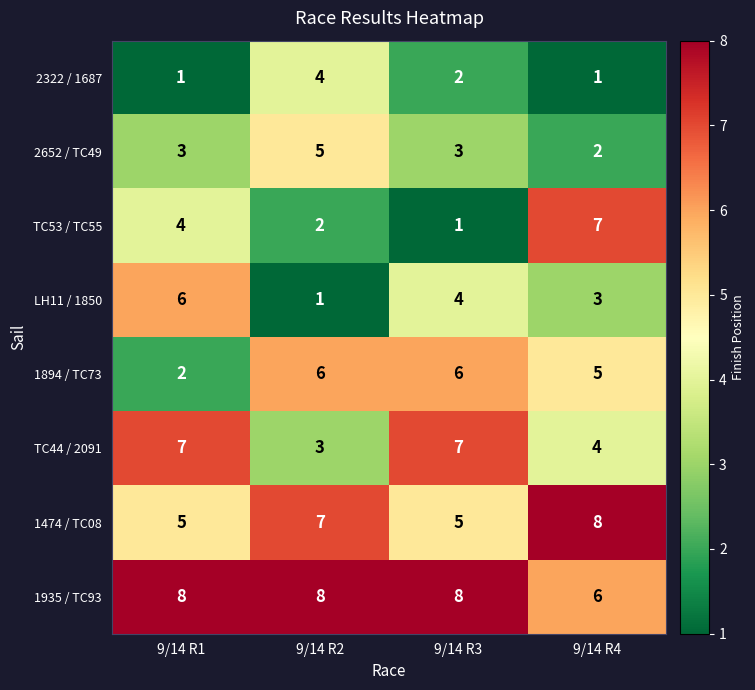

At how many categories does at least one series exceed 5?

4